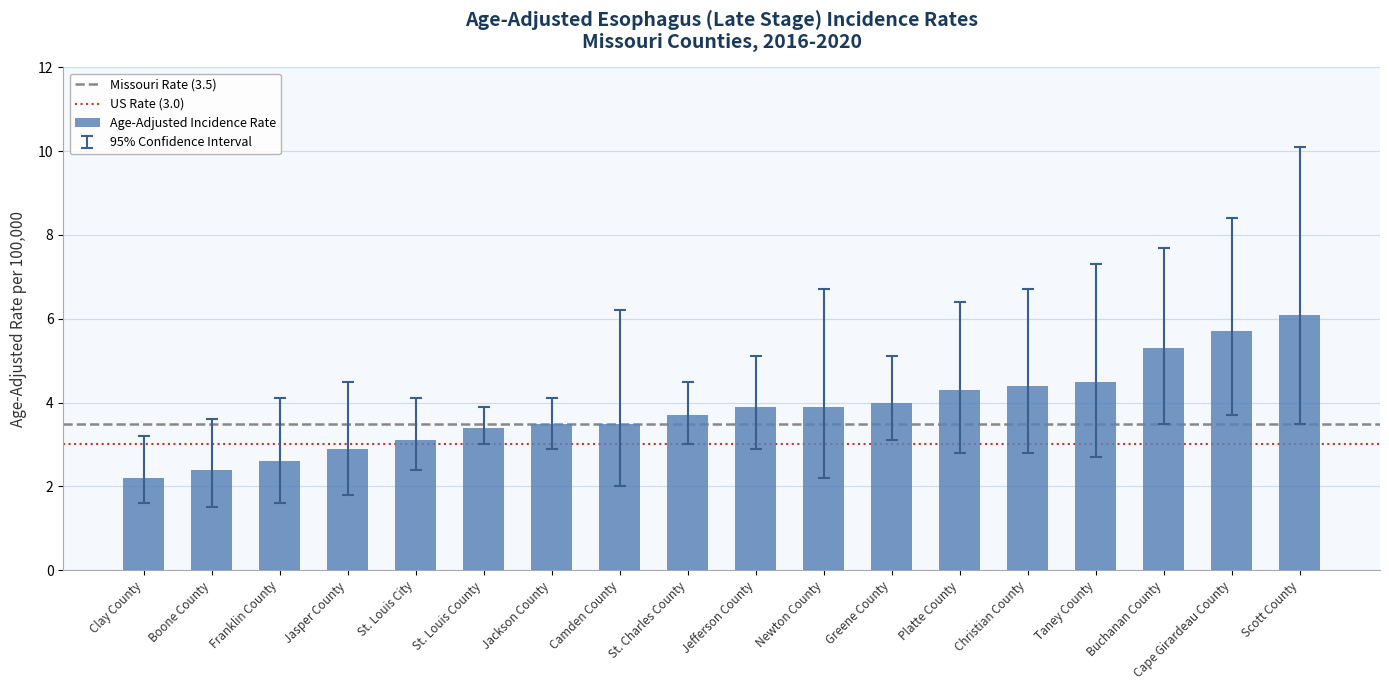

Which has a higher value, Cape Girardeau County or Franklin County?

Cape Girardeau County